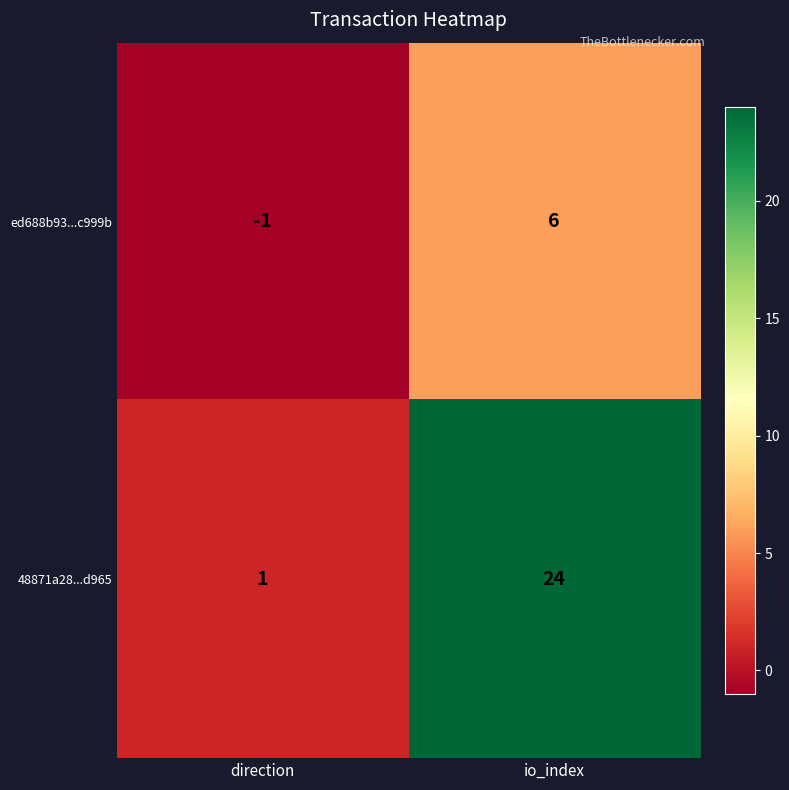

What is the sum of the 48871a28...d965 values at io_index and direction?

25